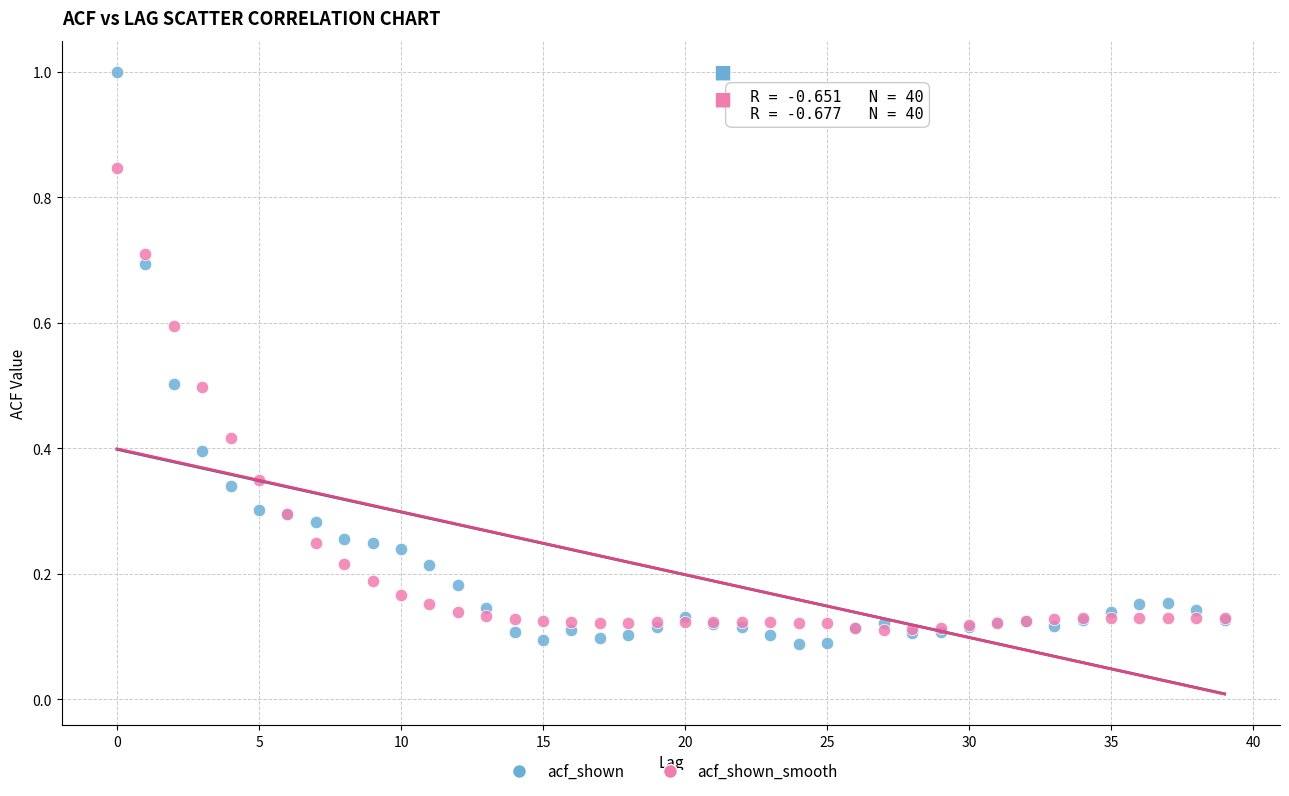

Which series reaches the maximum Y coordinate?

acf_shown